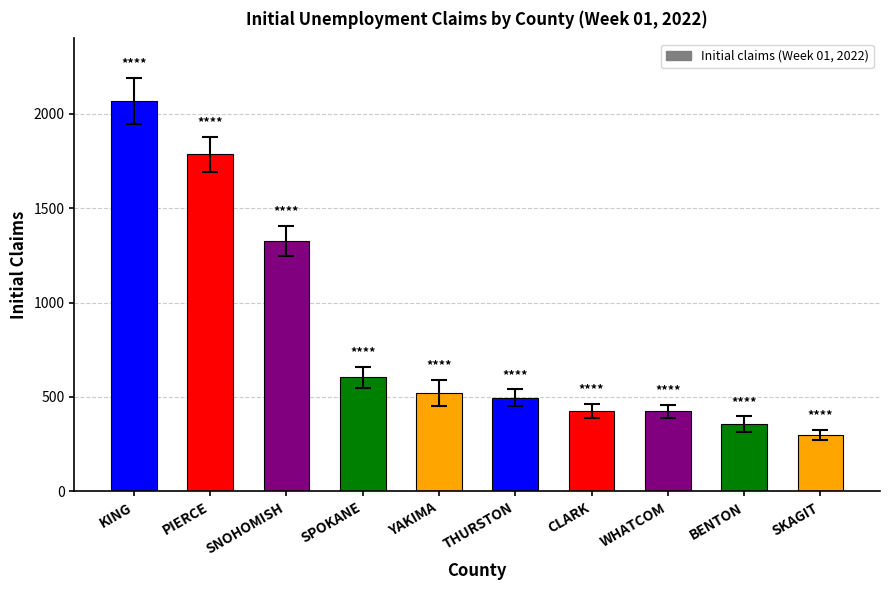

What is the greatest value displayed?

2069